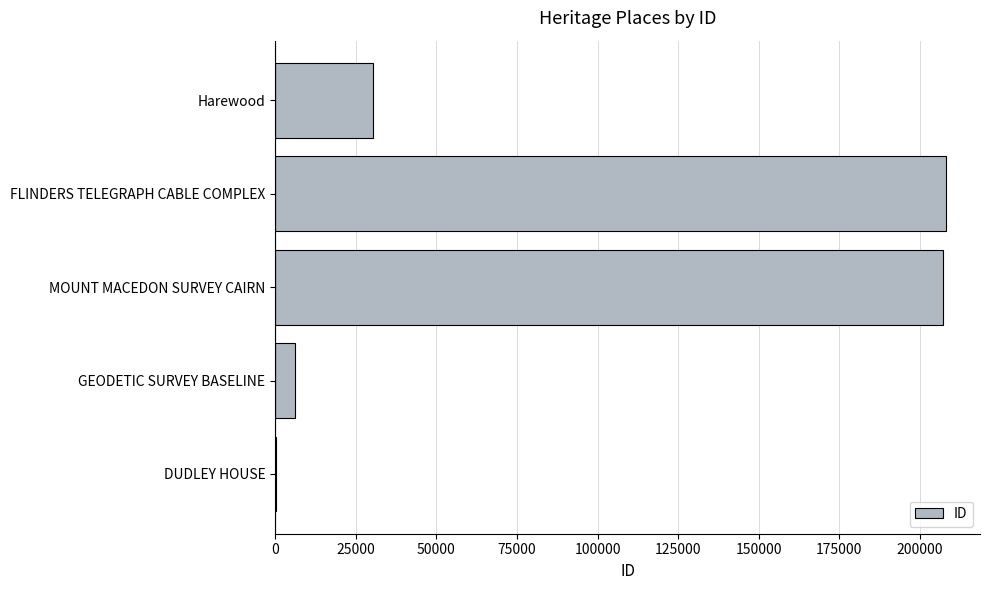

Reading top to bottom, extract all data points from this chart.

Harewood=30287	FLINDERS TELEGRAPH CABLE COMPLEX=208208	MOUNT MACEDON SURVEY CAIRN=207061	GEODETIC SURVEY BASELINE=6068	DUDLEY HOUSE=146